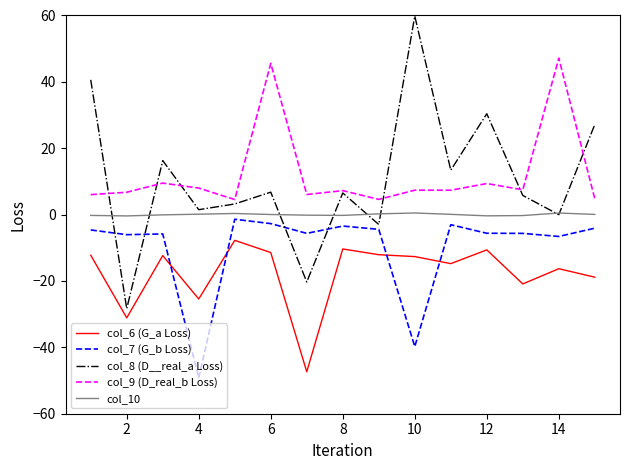

After their last crossing, which series has the higher values: col_7 (G_b Loss) or col_8 (D__real_a Loss)?

col_8 (D__real_a Loss)